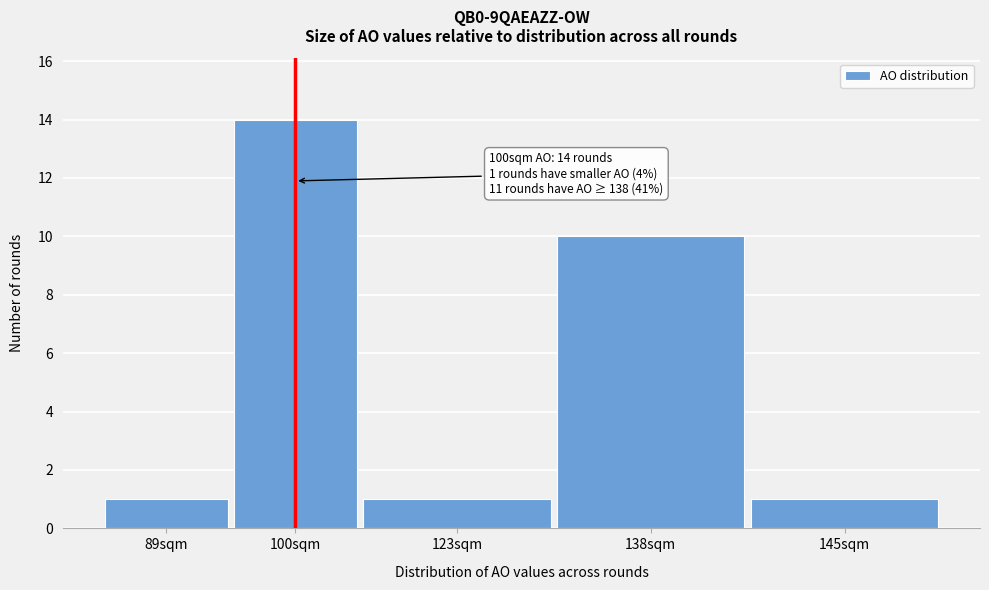

Reading right to left, list all the values displayed in this chart.

145sqm=1	138sqm=10	123sqm=1	100sqm=14	89sqm=1